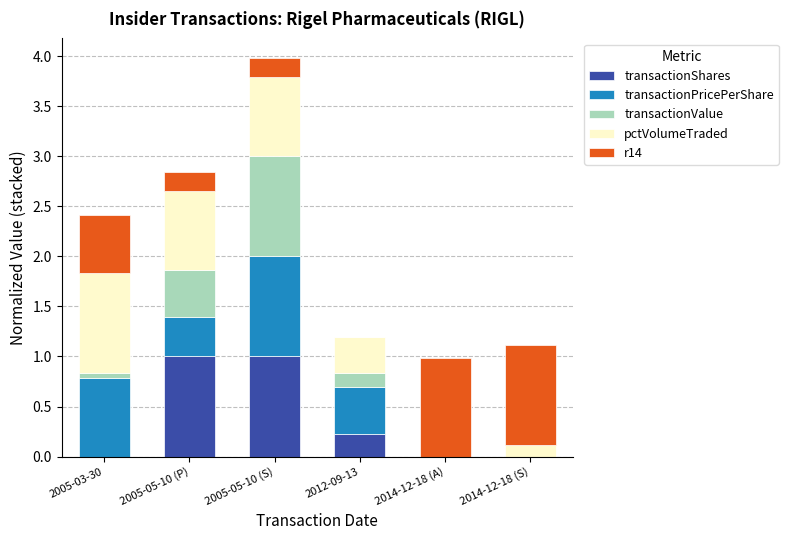

What is the sum of all transactionShares values?

2.2